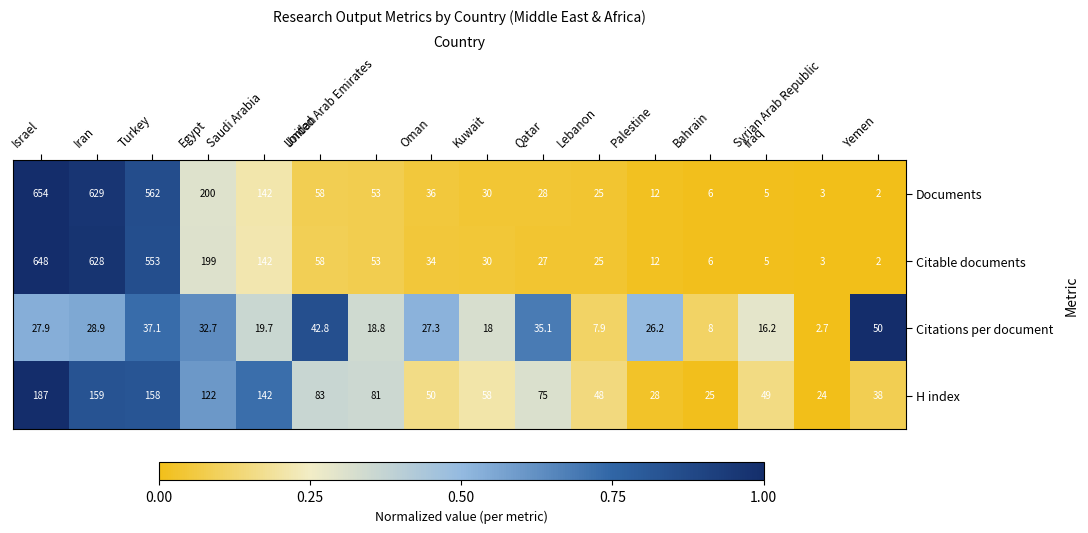

The Citable documents series shows 5.0 at Iraq. True or false?

True